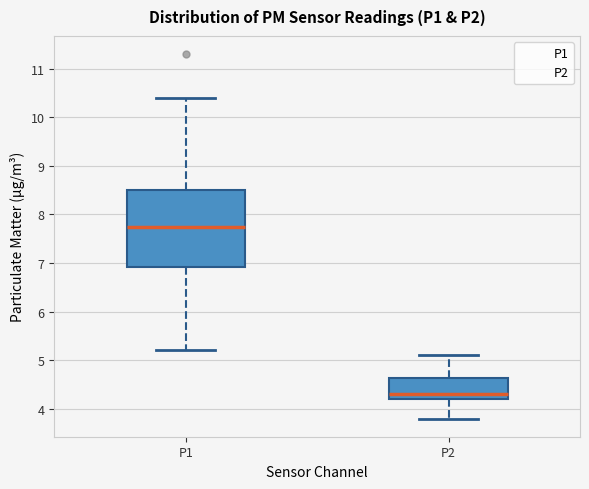

Comparing the boxes themselves (not the whiskers), which one is the tallest?

P1